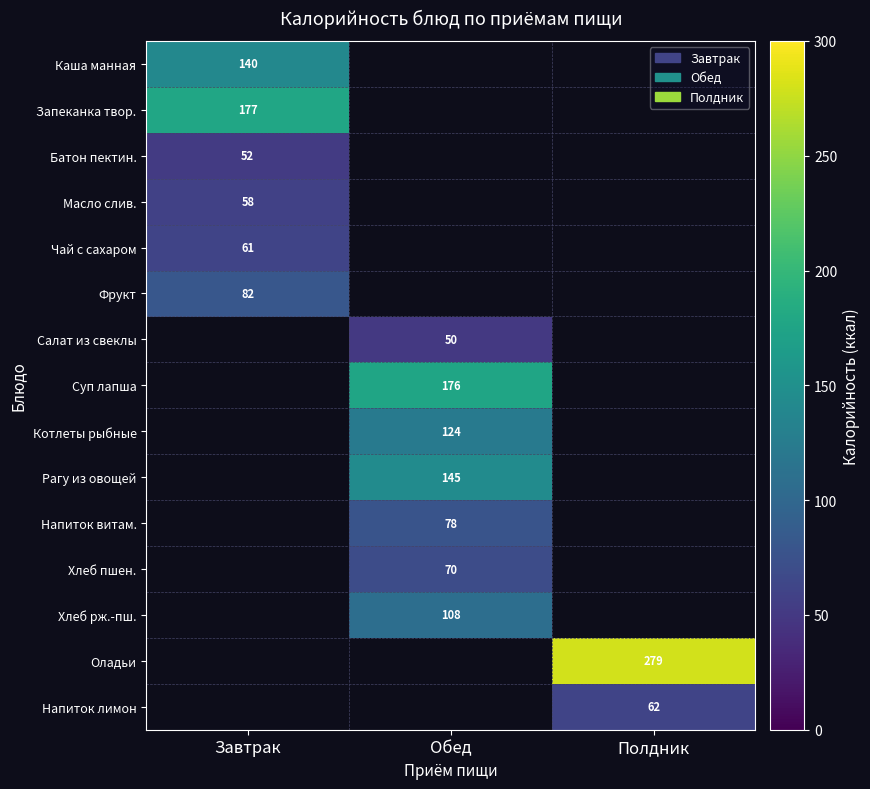

The Оладьи series shows 279 at Полдник. True or false?

True